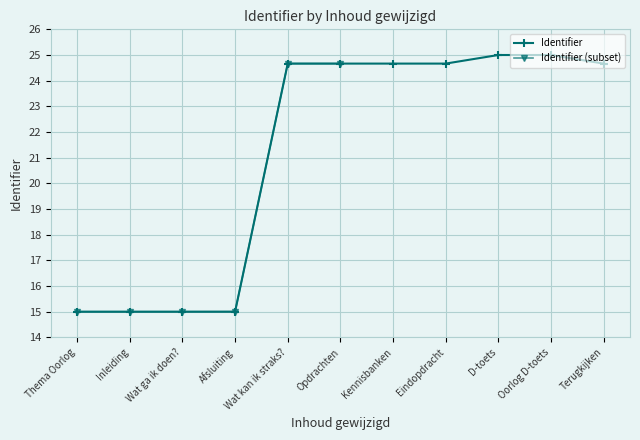

True or false: Identifier has a value of 15.0 at Thema Oorlog.

True